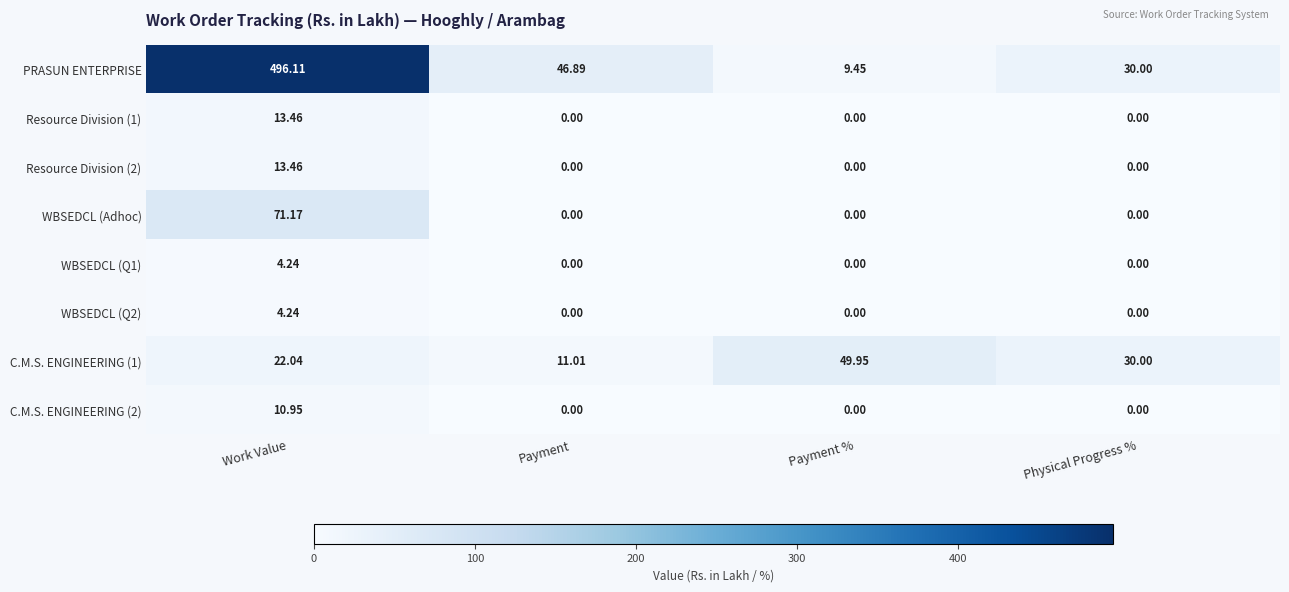

Which series changed the most between Payment and Physical Progress %?

C.M.S. ENGINEERING (1)